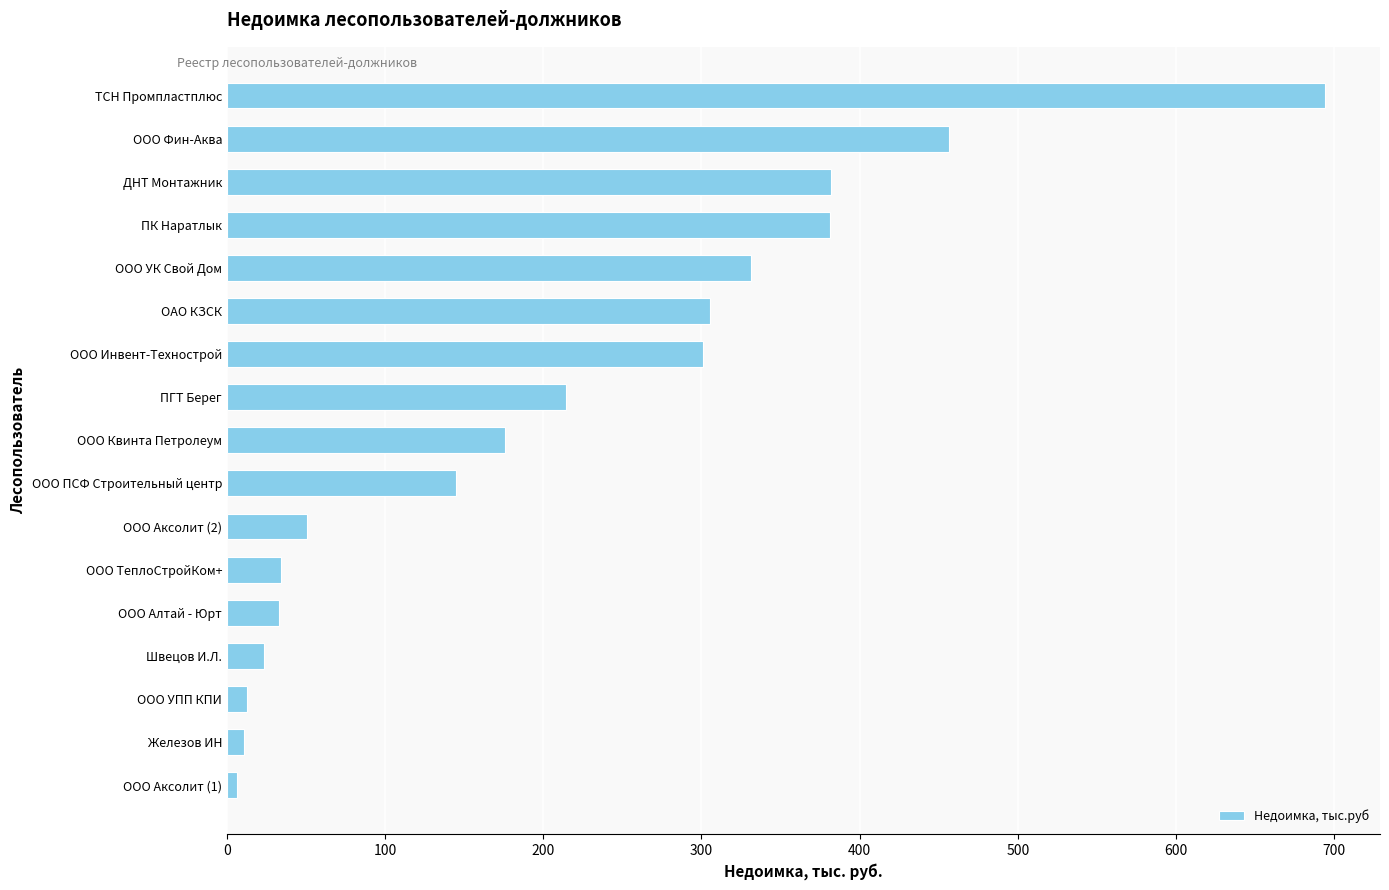

What is the difference between the maximum and minimum values?

687.8